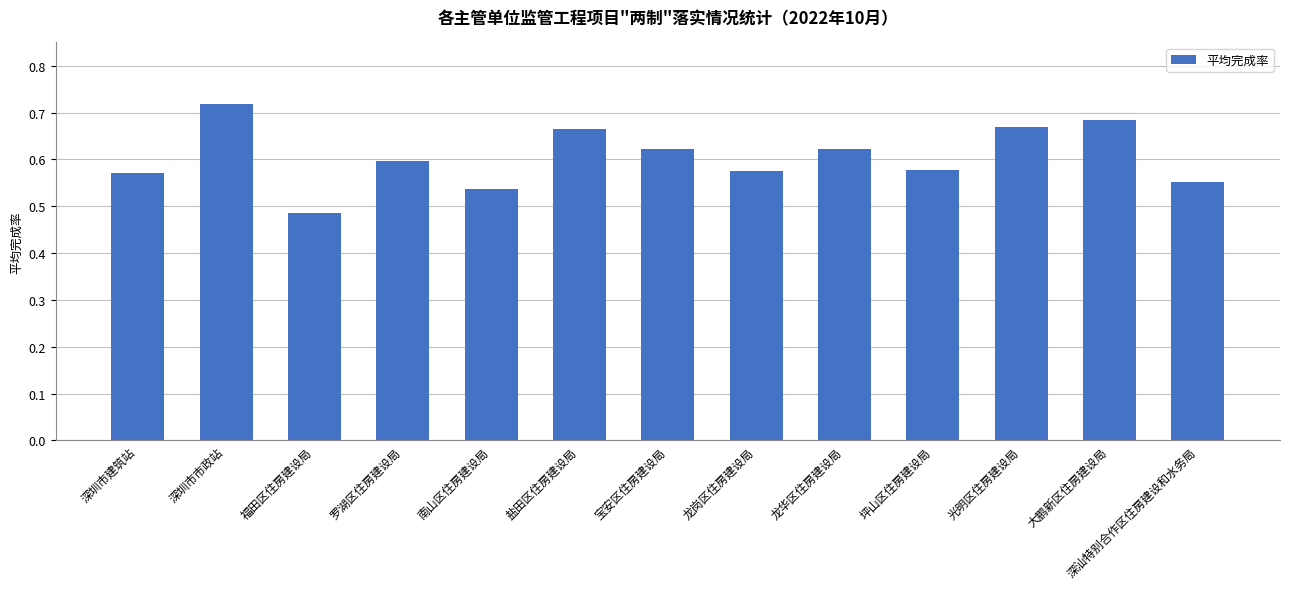

What is the label of the 13th bar from the left?

深汕特别合作区住房建设和水务局